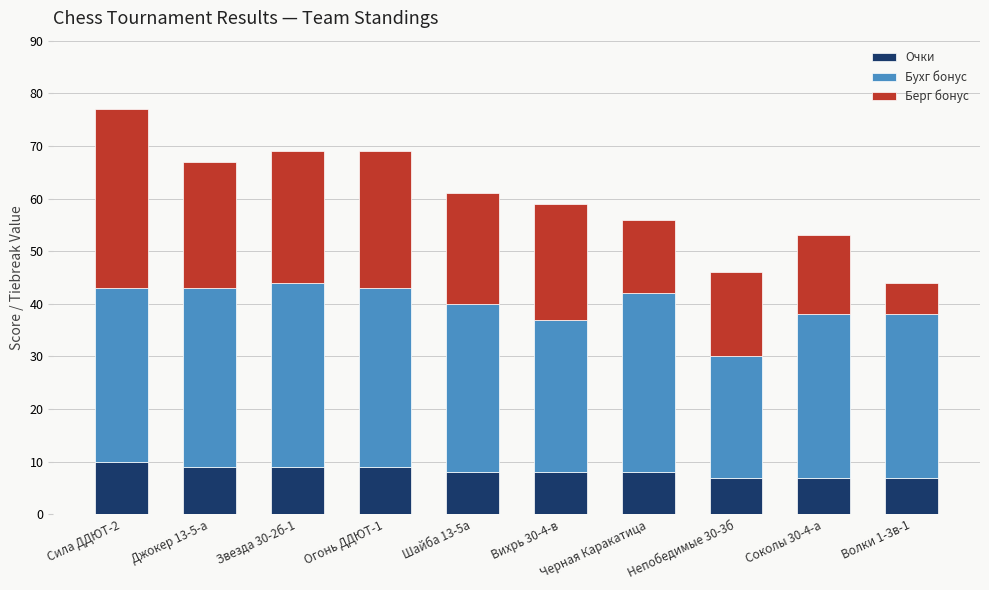

The Очки series shows 6 at Сила ДДЮТ-2. True or false?

False